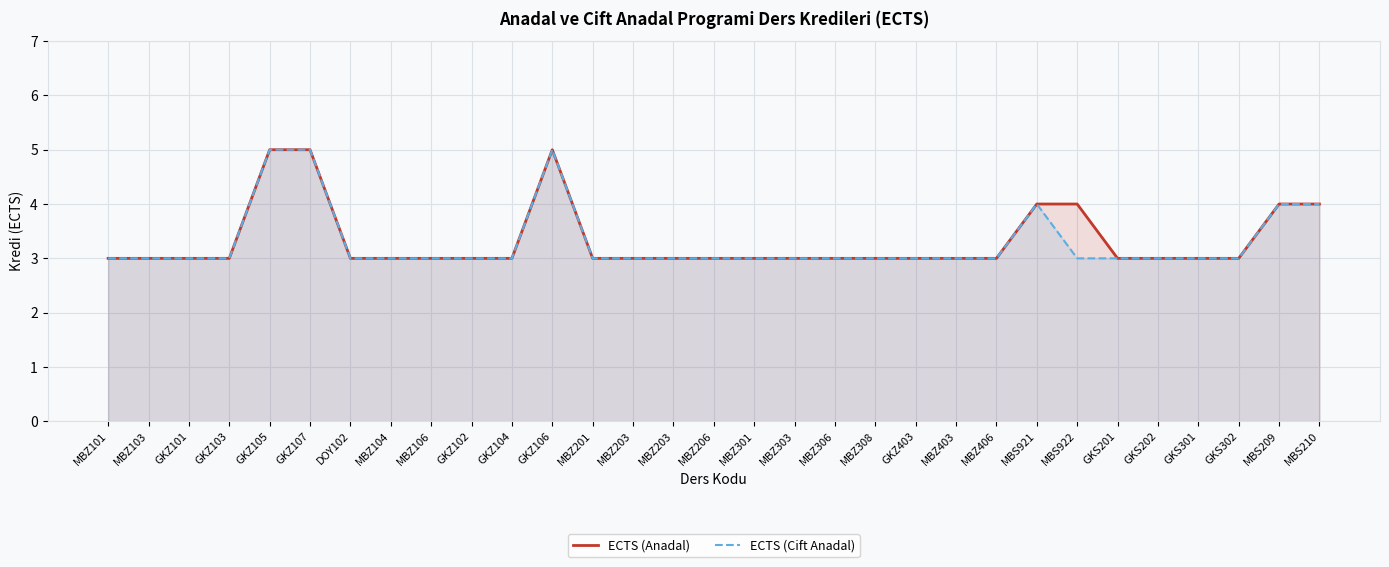

The value of ECTS (Anadal) at GKS202 is 3. True or false?

True